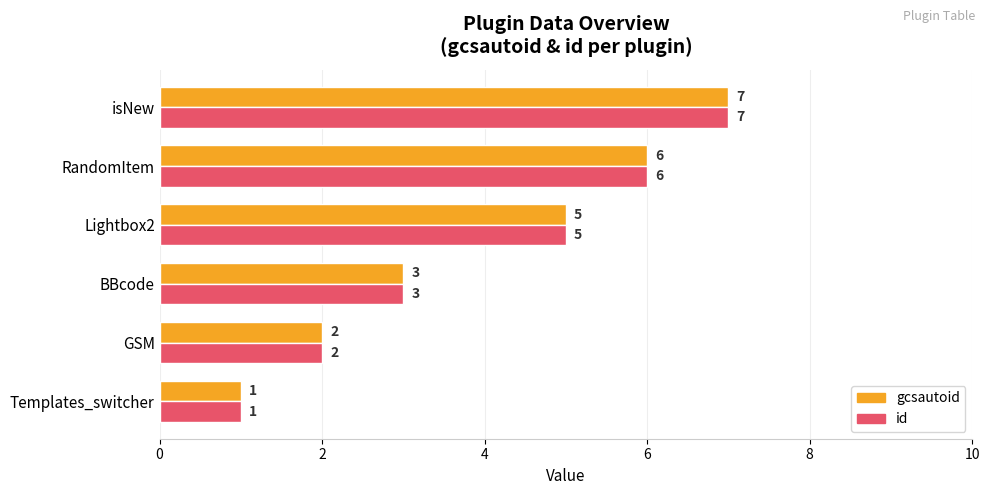

What is the approximate value of id at RandomItem?

6